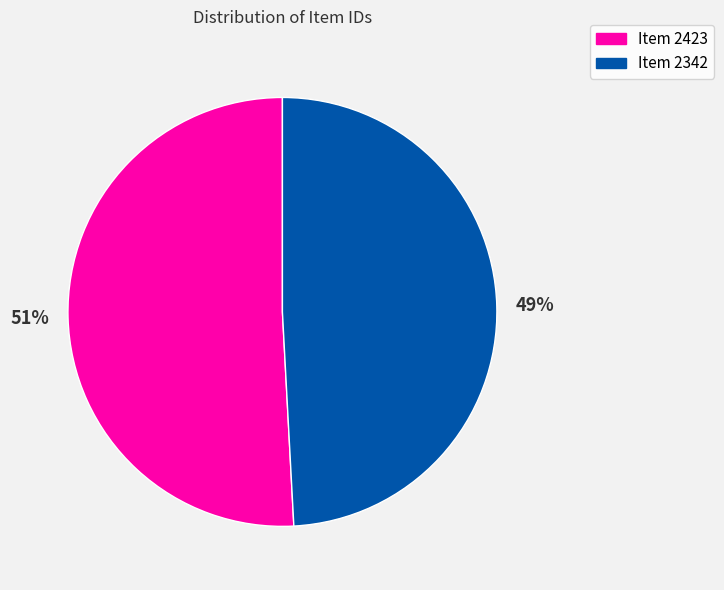

Do Item 2342 and Item 2423 together represent more than half of the pie?

Yes